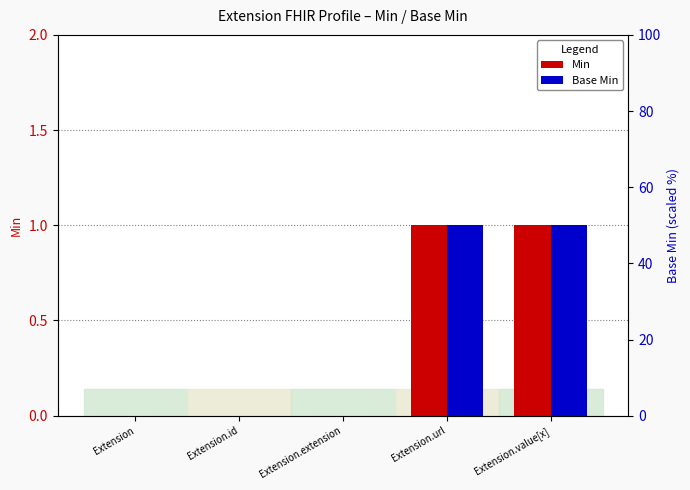

At which category is the sum across all series the highest?

Extension.url